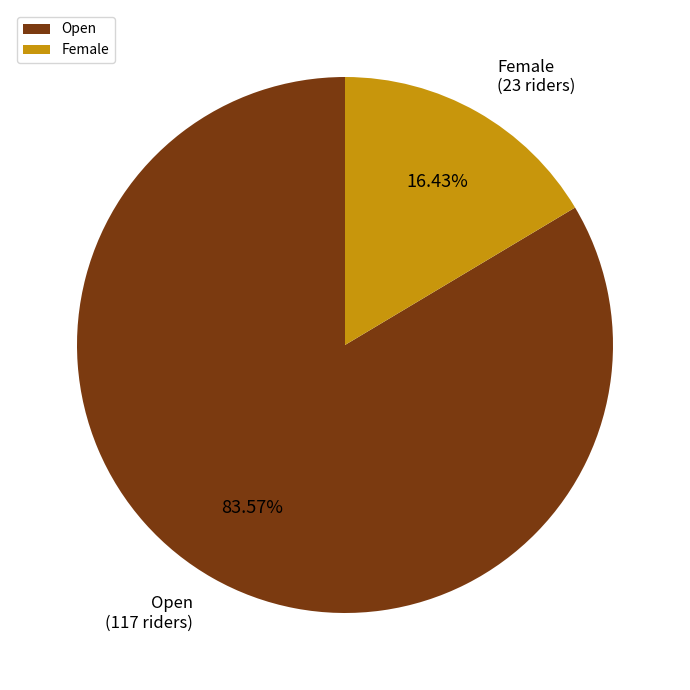

Is it true that Open is 84% of the pie?

True